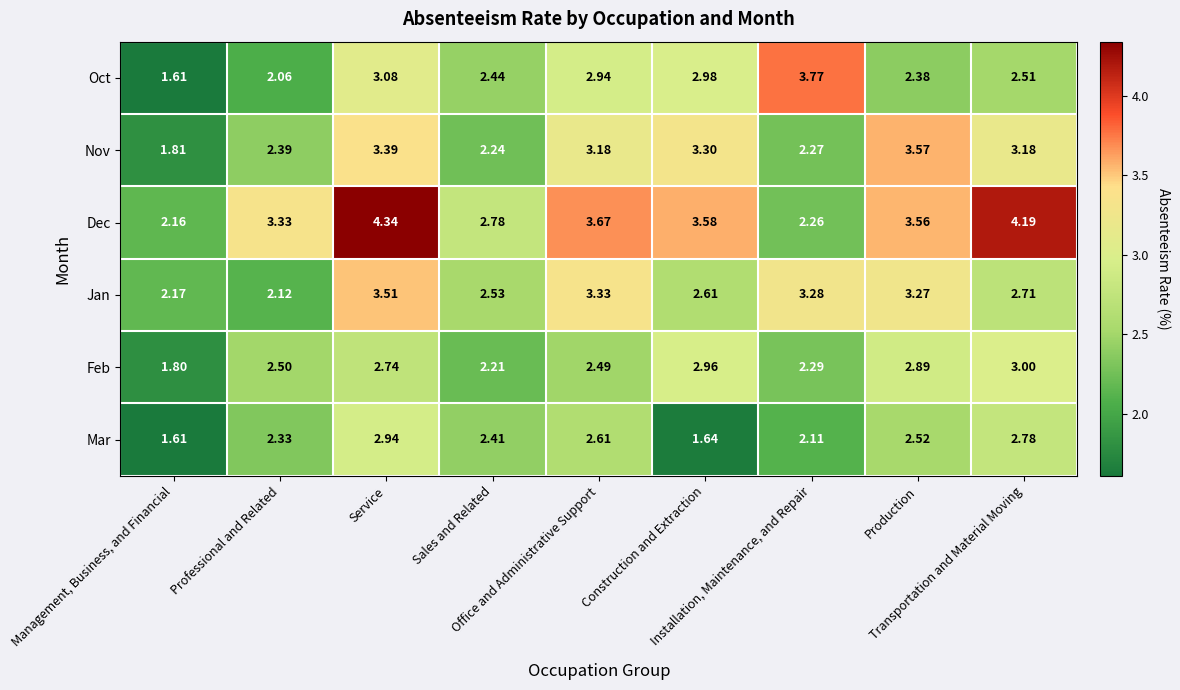

Which series has the widest spread of values?

Dec